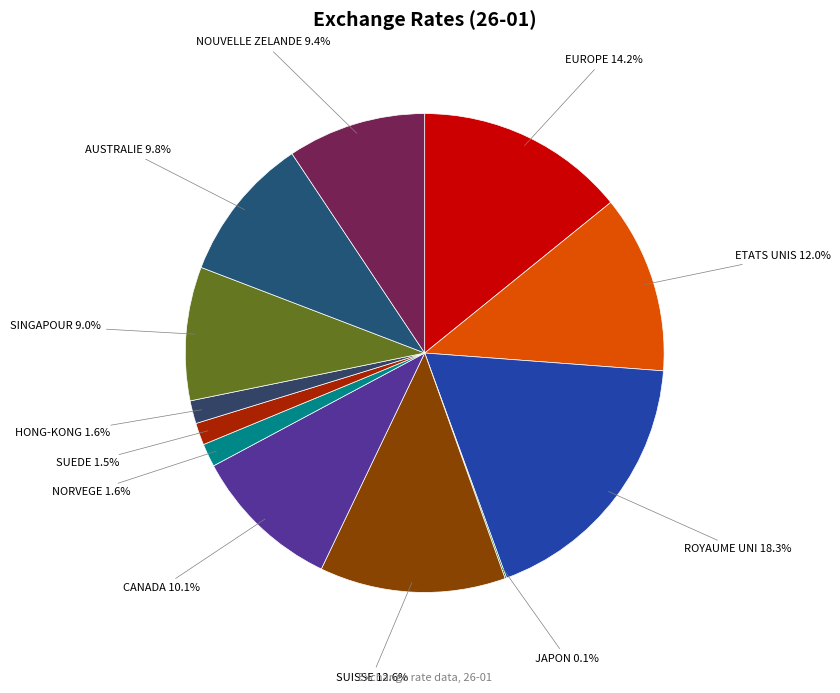

Does EUROPE represent more than half of the total?

No